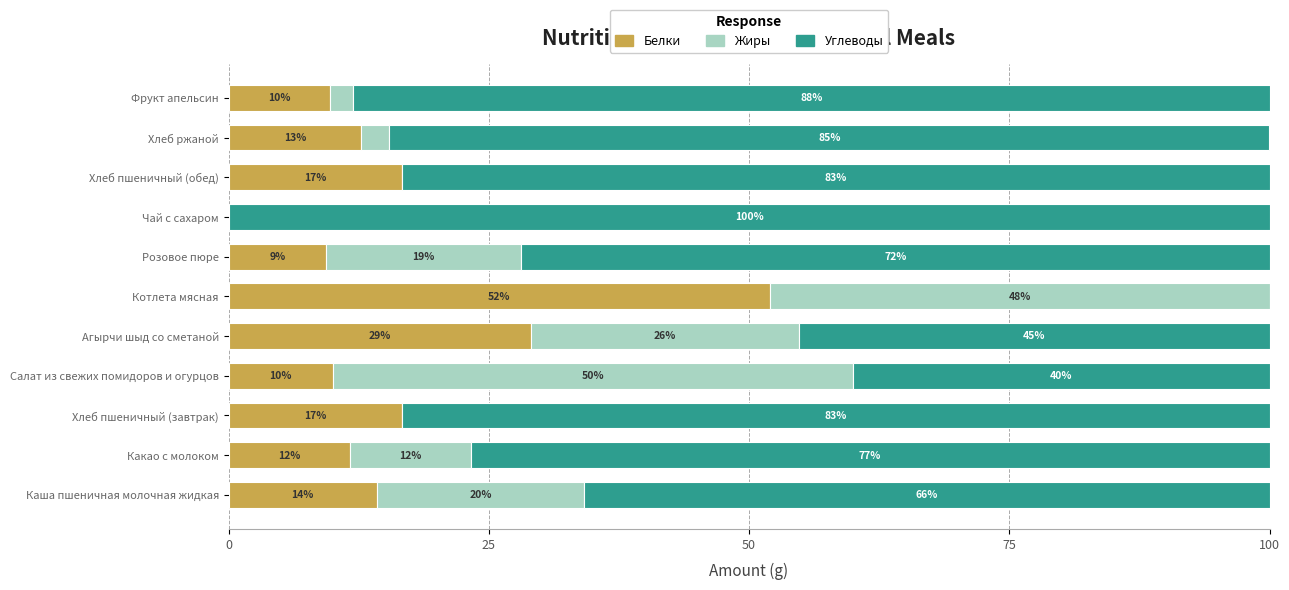

How many data points in Белки are above 12?

6